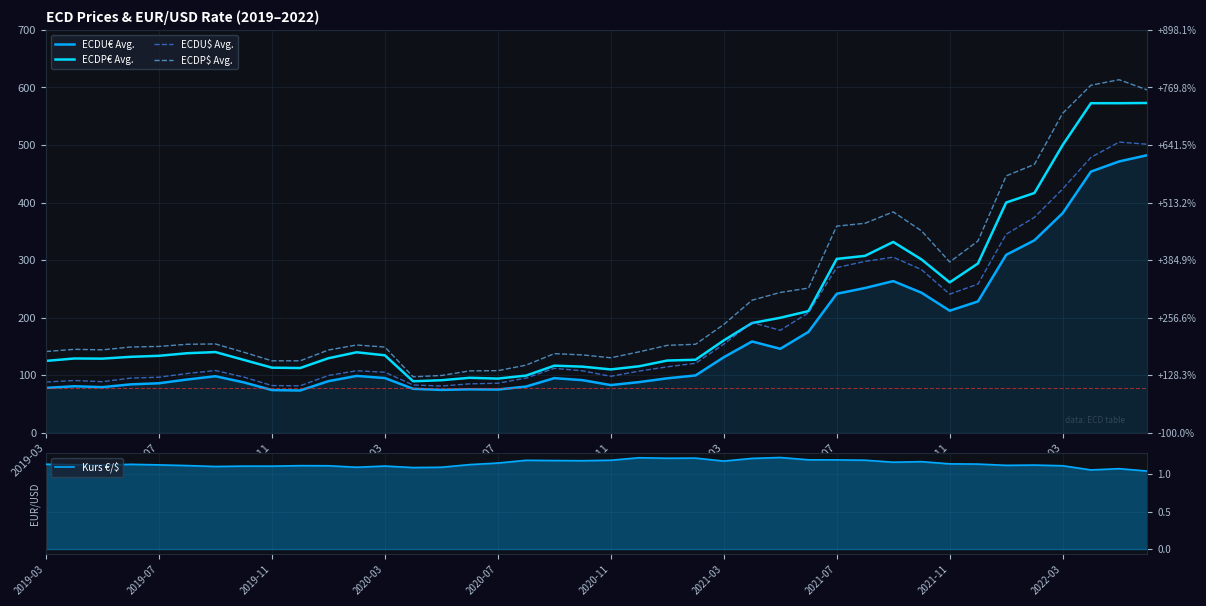

True or false: ECDU$ Avg. and Kurs €/$ intersect in this chart.

False